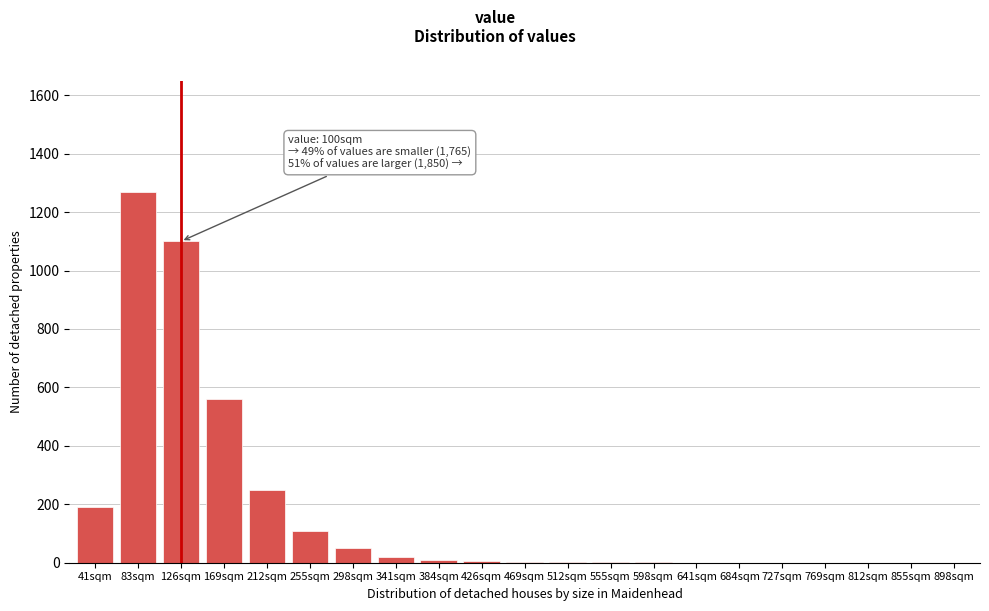

True or false: the data shows 0 at 684sqm.

True